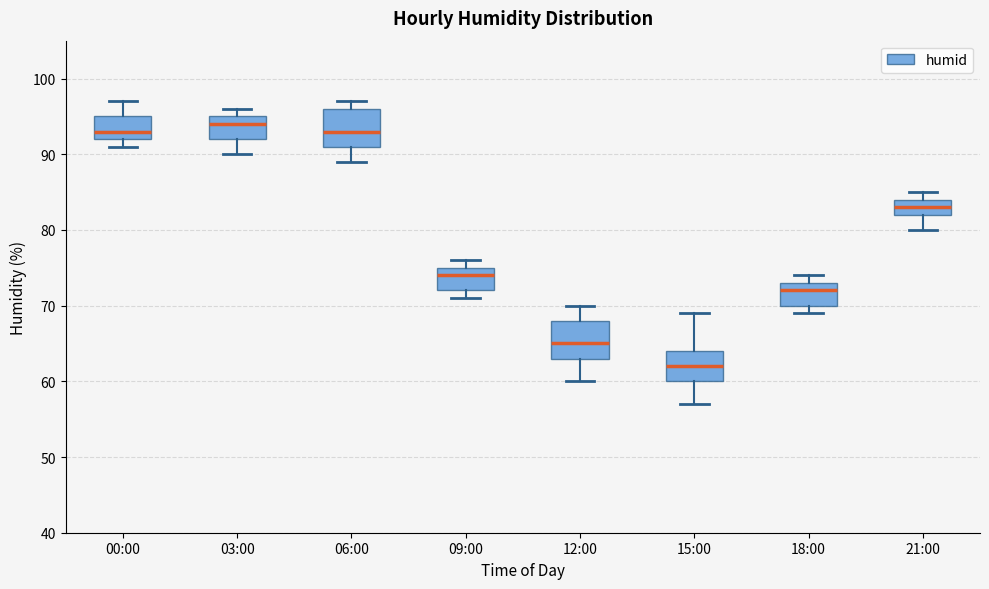

Reading left to right, transcribe this box plot: for each box, give where its median line is, the range the box spans, and where its two whiskers end, as read against the y-axis. The values are not printed on the chart, so give them approximately, as read against the axis.

00:00: median 93, box 92 to 95, whiskers 91 to 97
03:00: median 94, box 92 to 95, whiskers 90 to 96
06:00: median 93, box 91 to 96, whiskers 89 to 97
09:00: median 74, box 72 to 75, whiskers 71 to 76
12:00: median 65, box 63 to 68, whiskers 60 to 70
15:00: median 62, box 60 to 64, whiskers 57 to 69
18:00: median 72, box 70 to 73, whiskers 69 to 74
21:00: median 83, box 82 to 84, whiskers 80 to 85